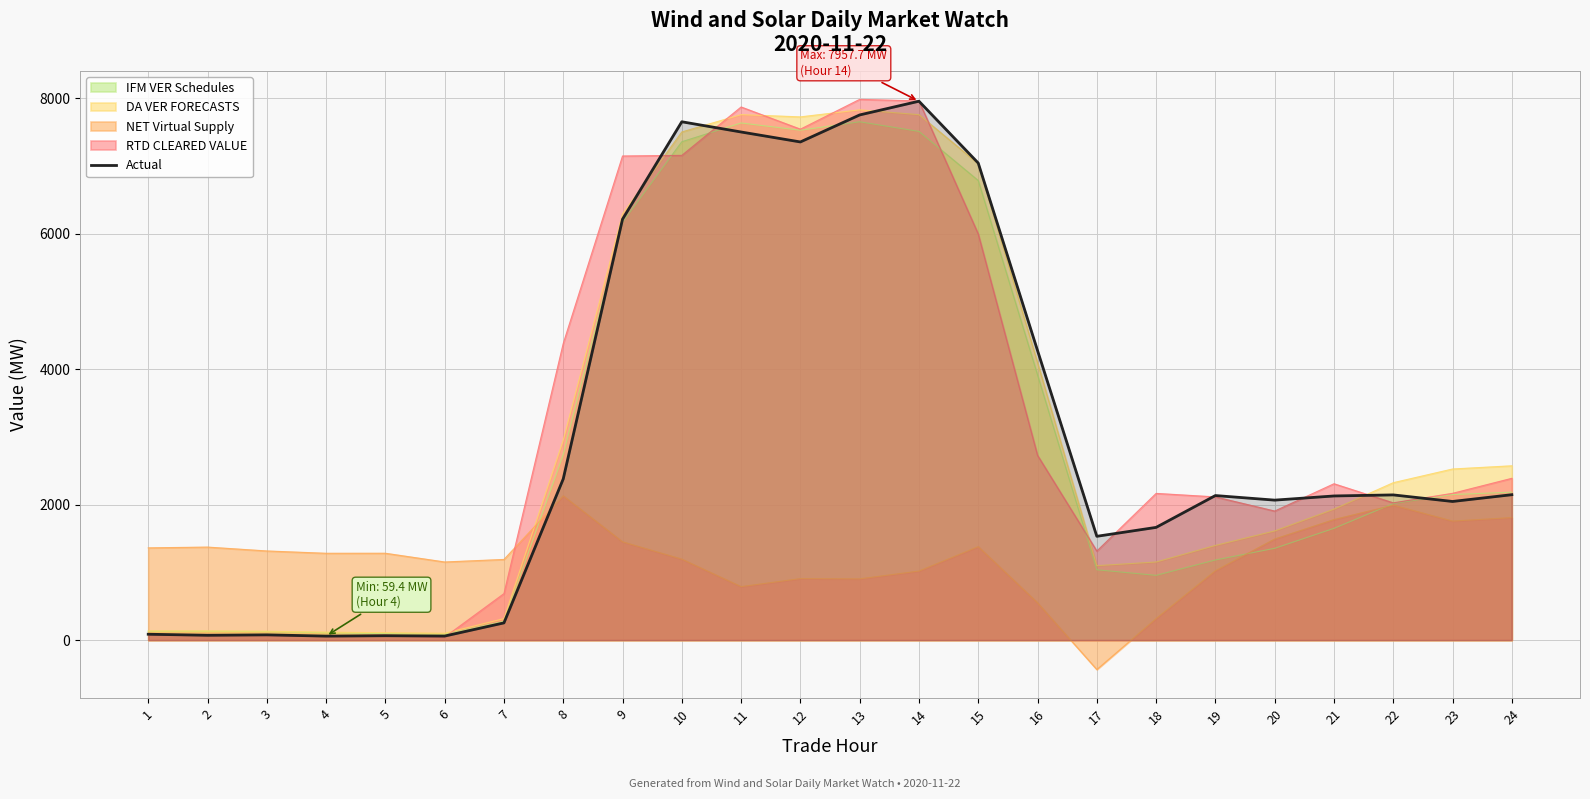

Between 21 and 16, which is larger?

16